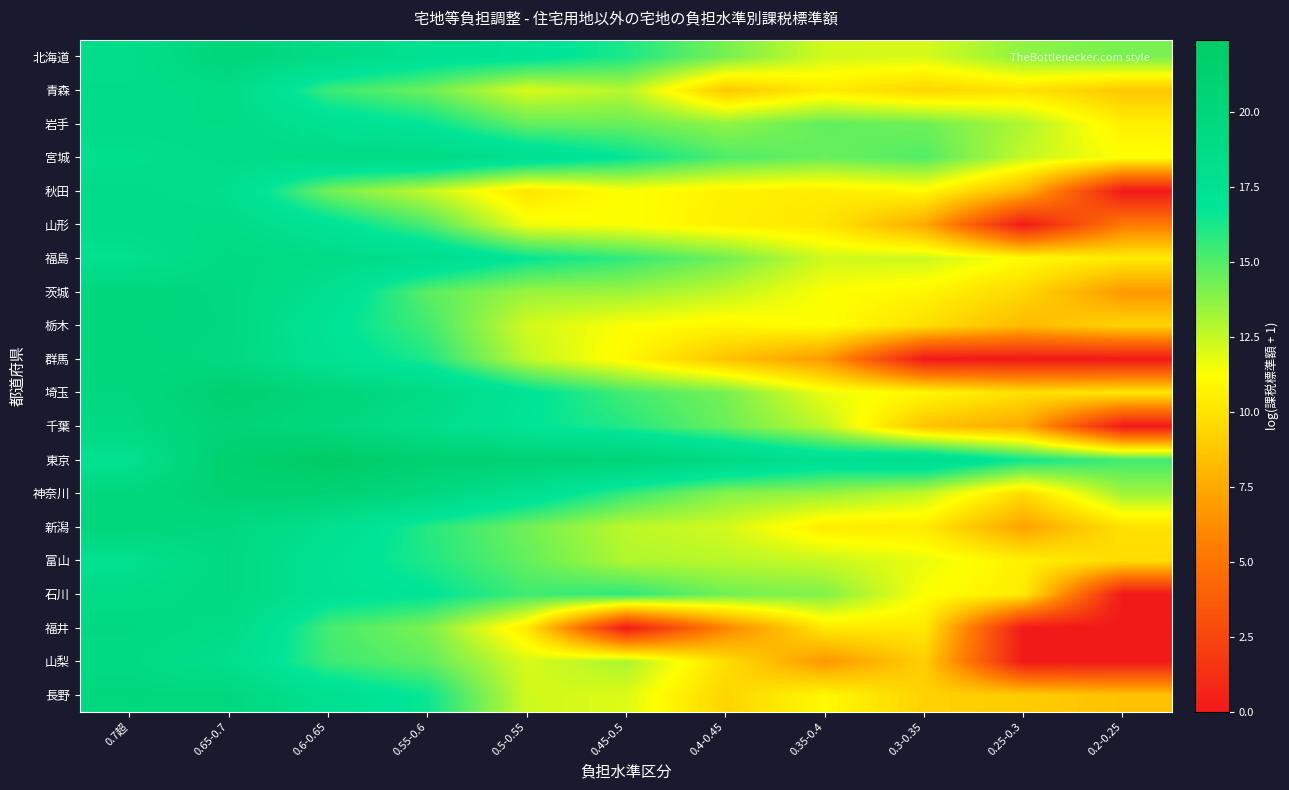

What is the spread (max minus min) of values at 0.6-0.65?

8.1